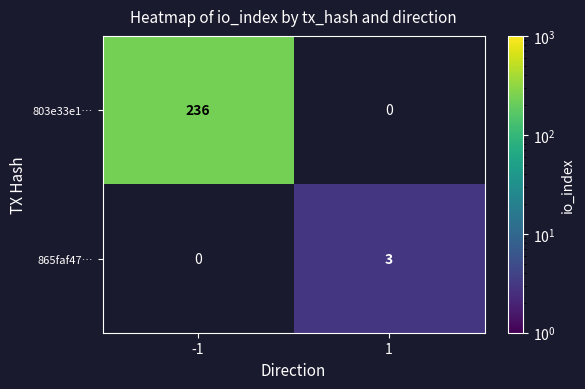

Rank the series by their average value, from lowest to highest.

865faf47…, 803e33e1…